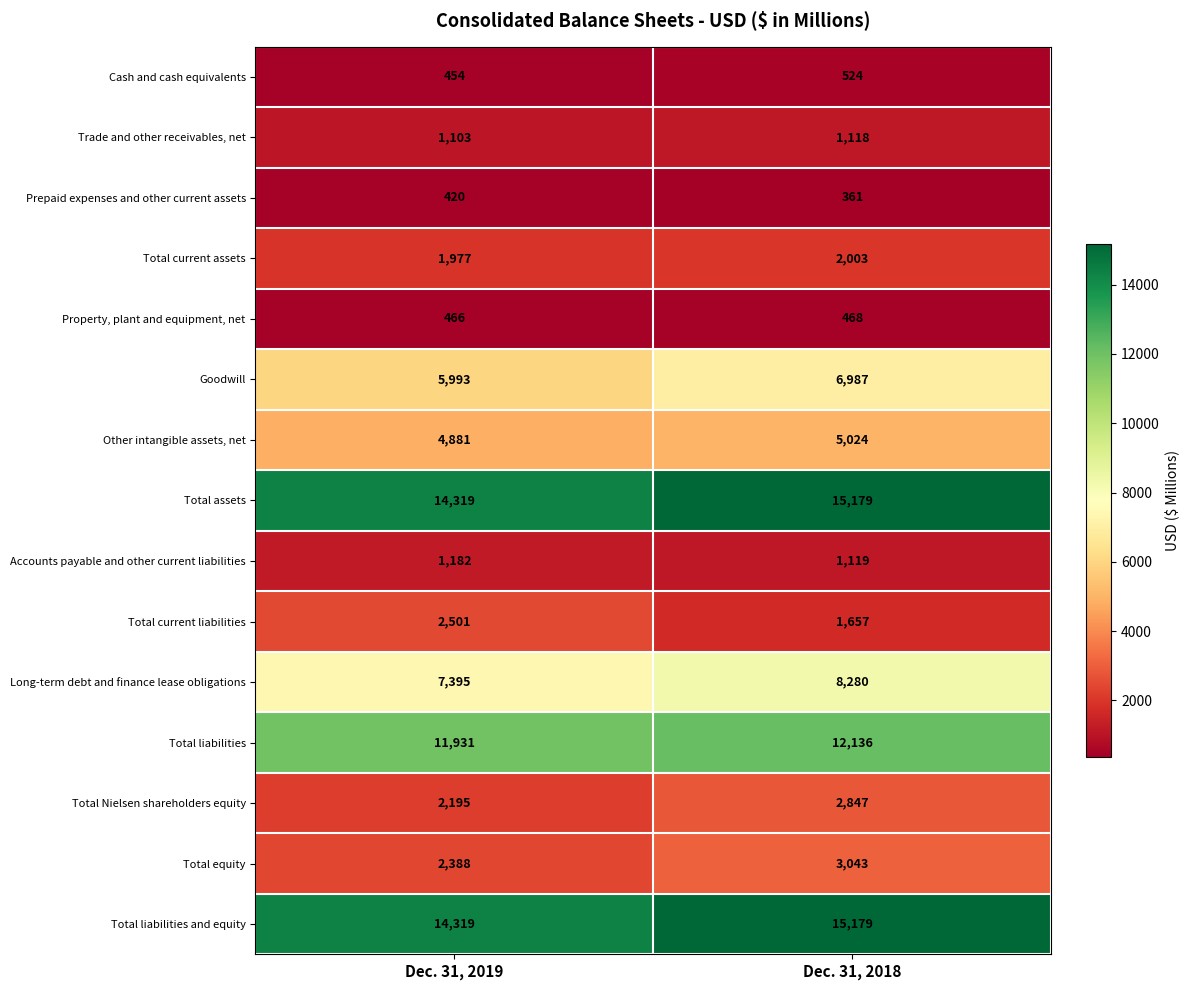

What is the sum of the Total current liabilities values at Dec. 31, 2018 and Dec. 31, 2019?

4158